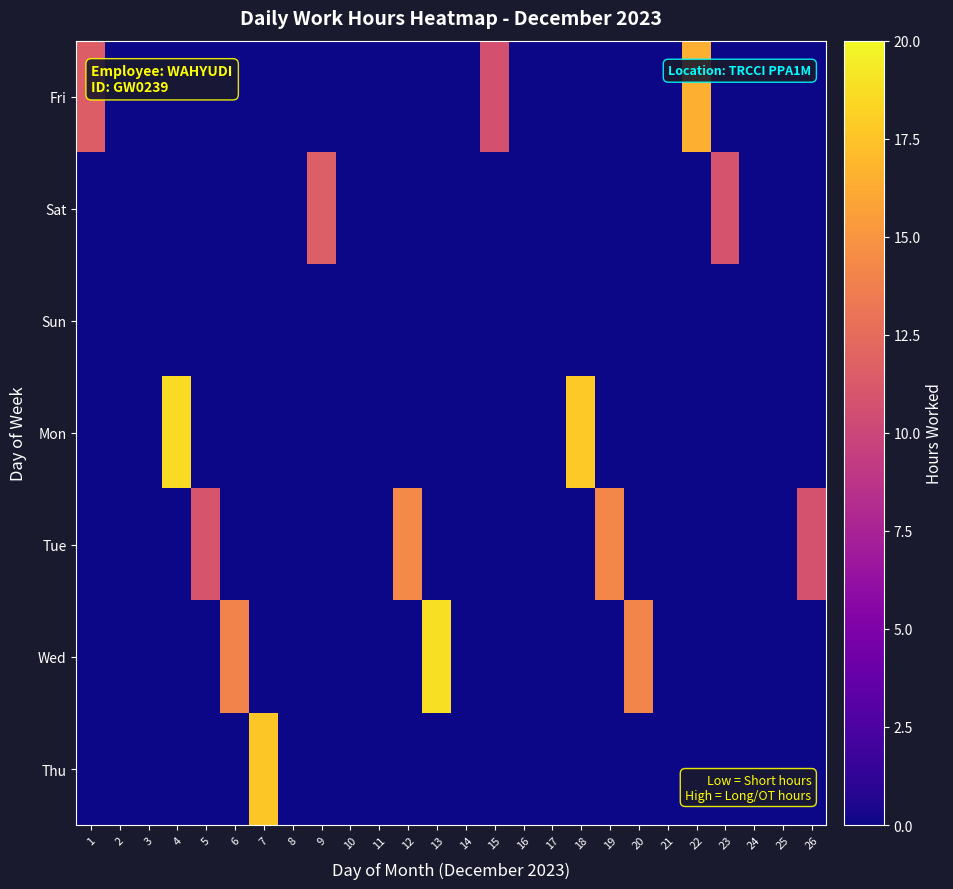

Which series has the largest total across all categories?

Tue